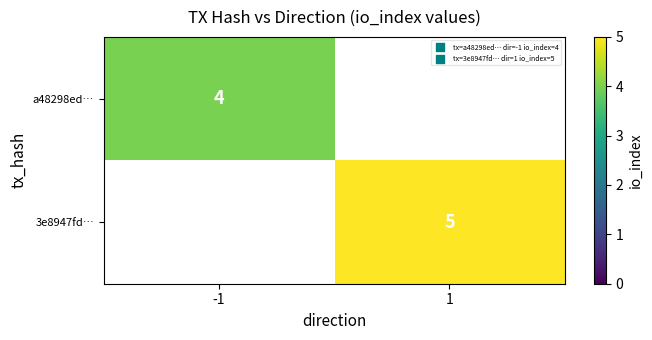

The value of a48298ed… at -1 is 6. True or false?

False